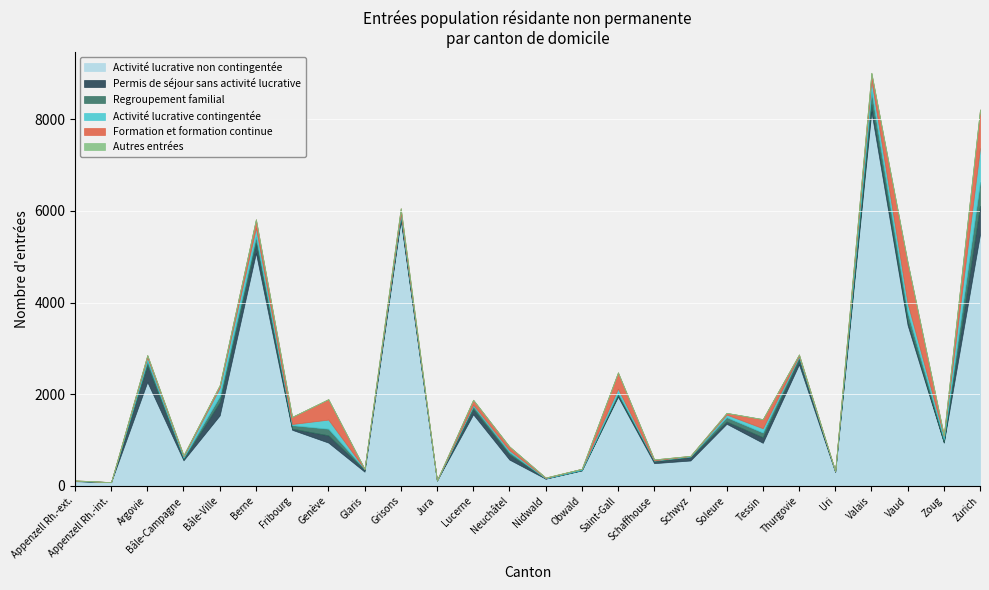

What is the sum of all Regroupement familial values?

2223